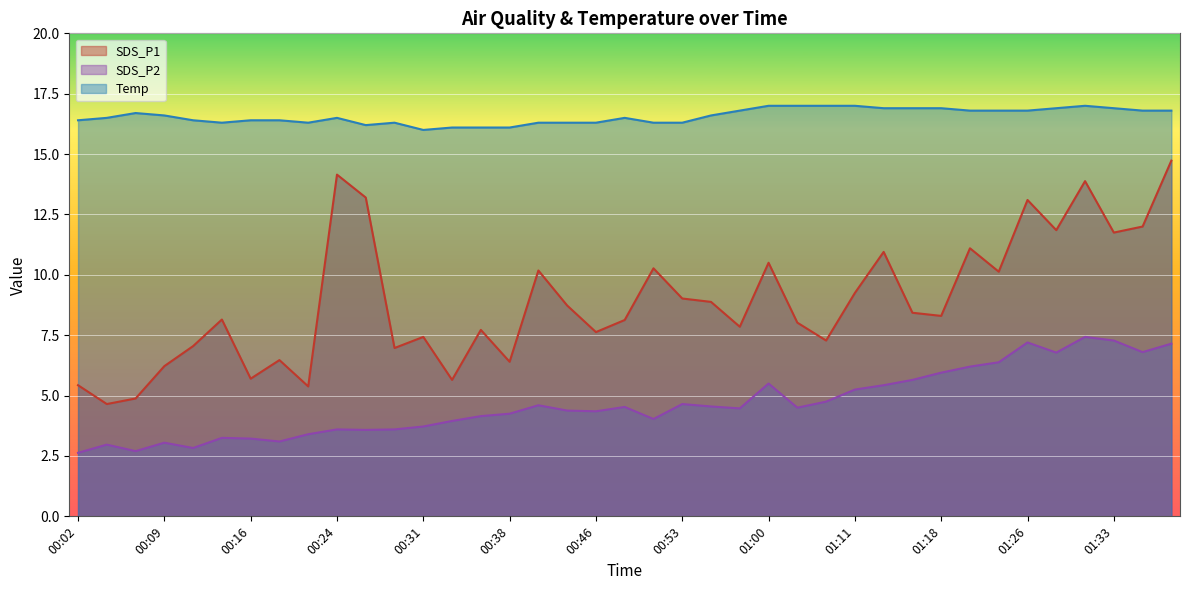

Rank the series at 01:18 from lowest to highest value.

SDS_P2, SDS_P1, Temp